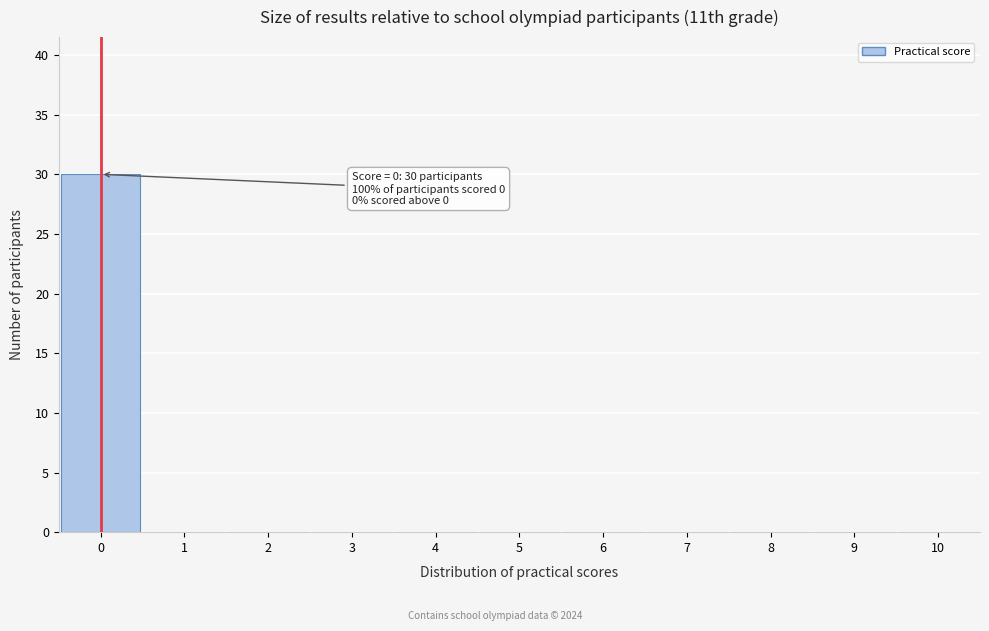

Which range on the x-axis has the tallest bar?

-0.5 to 0.5